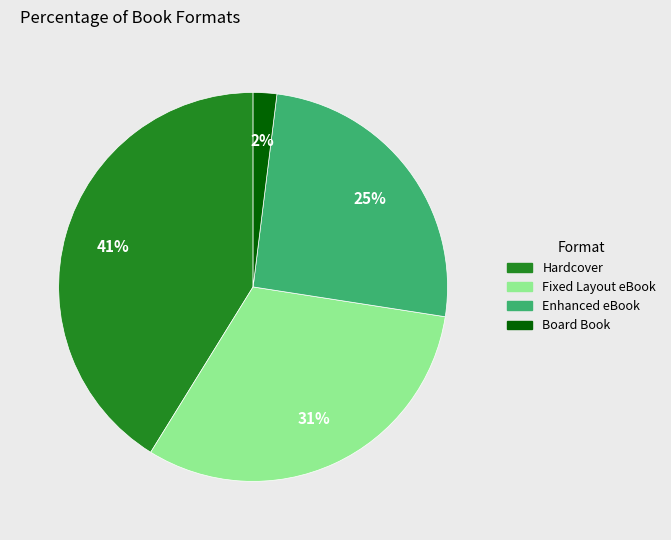

Is the sum of Hardcover and Fixed Layout eBook greater than half?

Yes